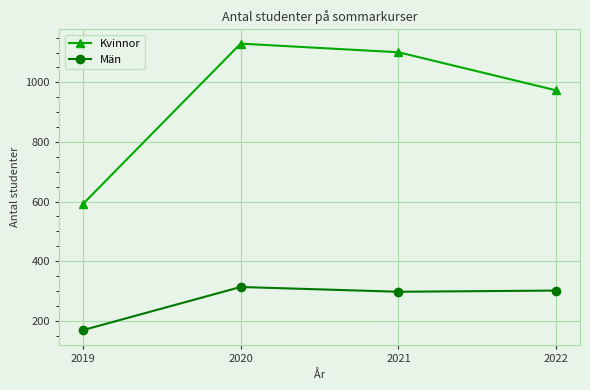

What is the value of the Kvinnor point at the 2nd from the left?

1130